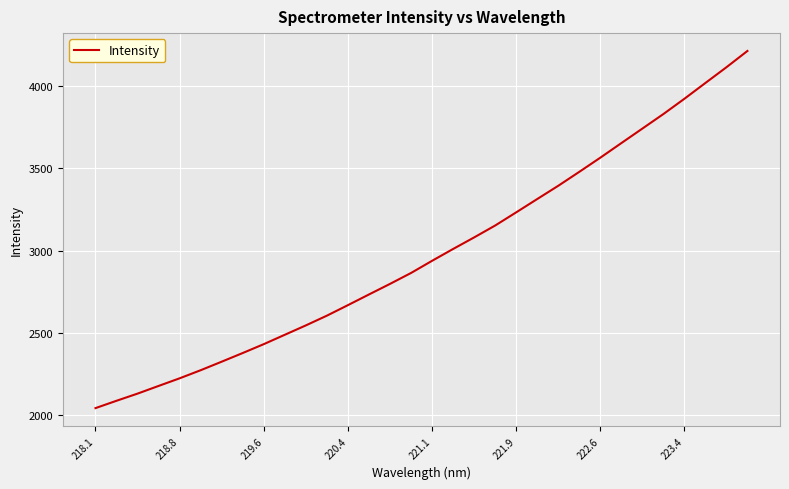

What is the difference between the maximum and minimum values?

2167.2